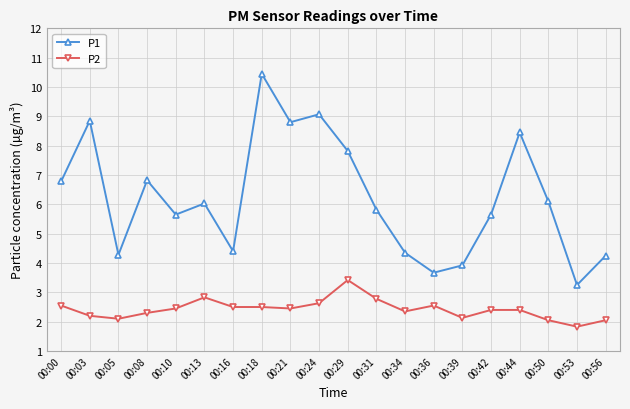

At which category is the sum across all series the highest?

00:18